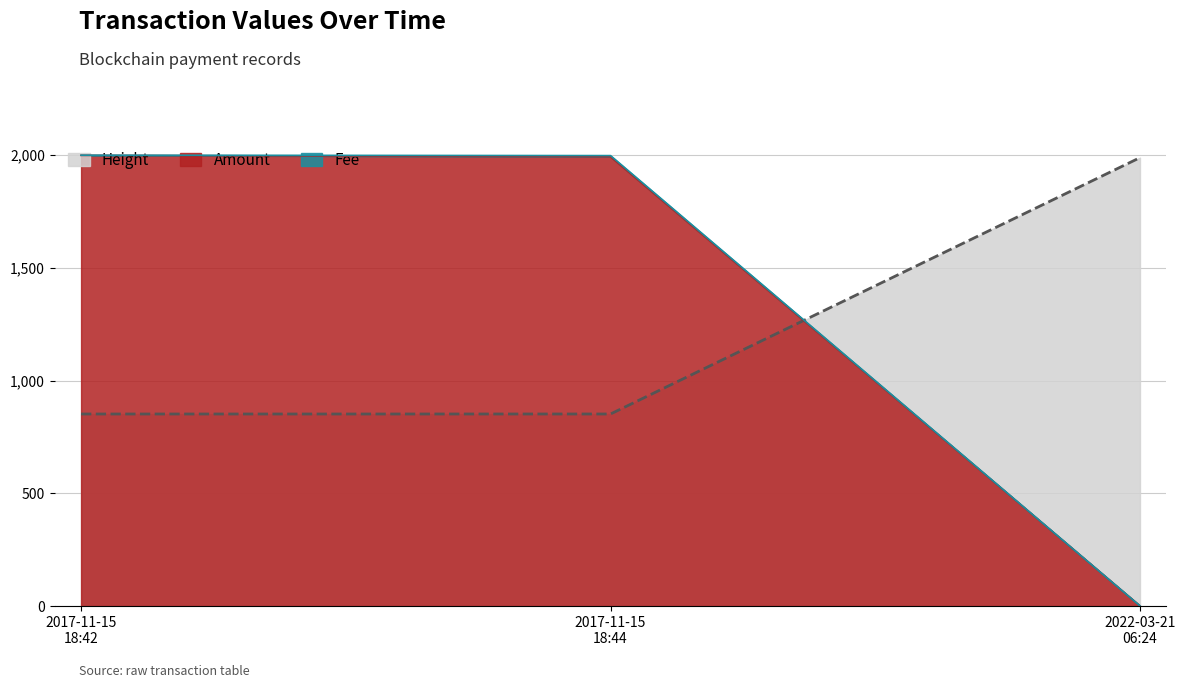

What is the highest value of the Height series?

1988.9